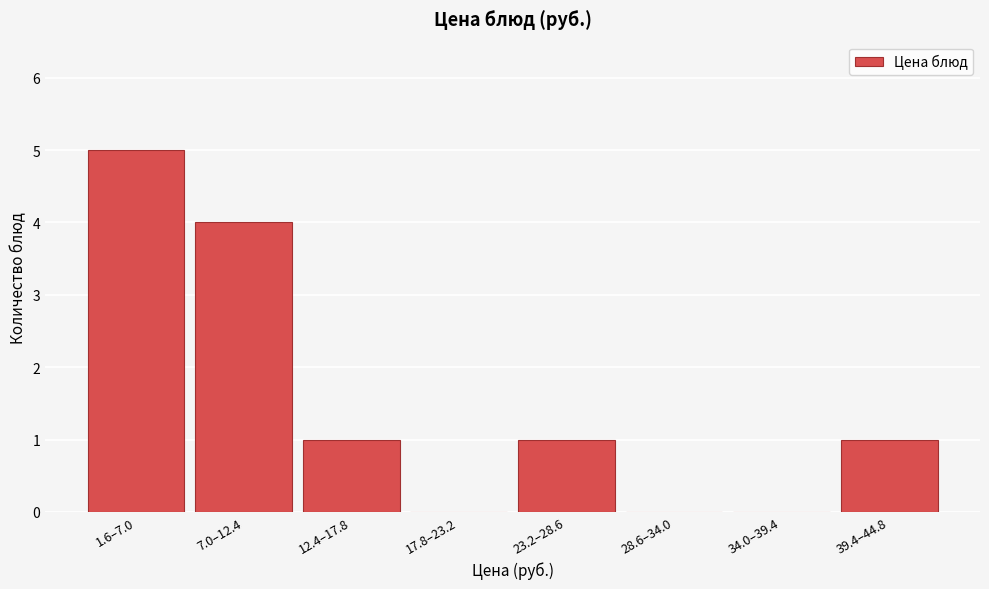

Reading left to right, transcribe all the data shown in this chart.

1.6–7.0=5	7.0–12.4=4	12.4–17.8=1	17.8–23.2=0	23.2–28.6=1	28.6–34.0=0	34.0–39.4=0	39.4–44.8=1